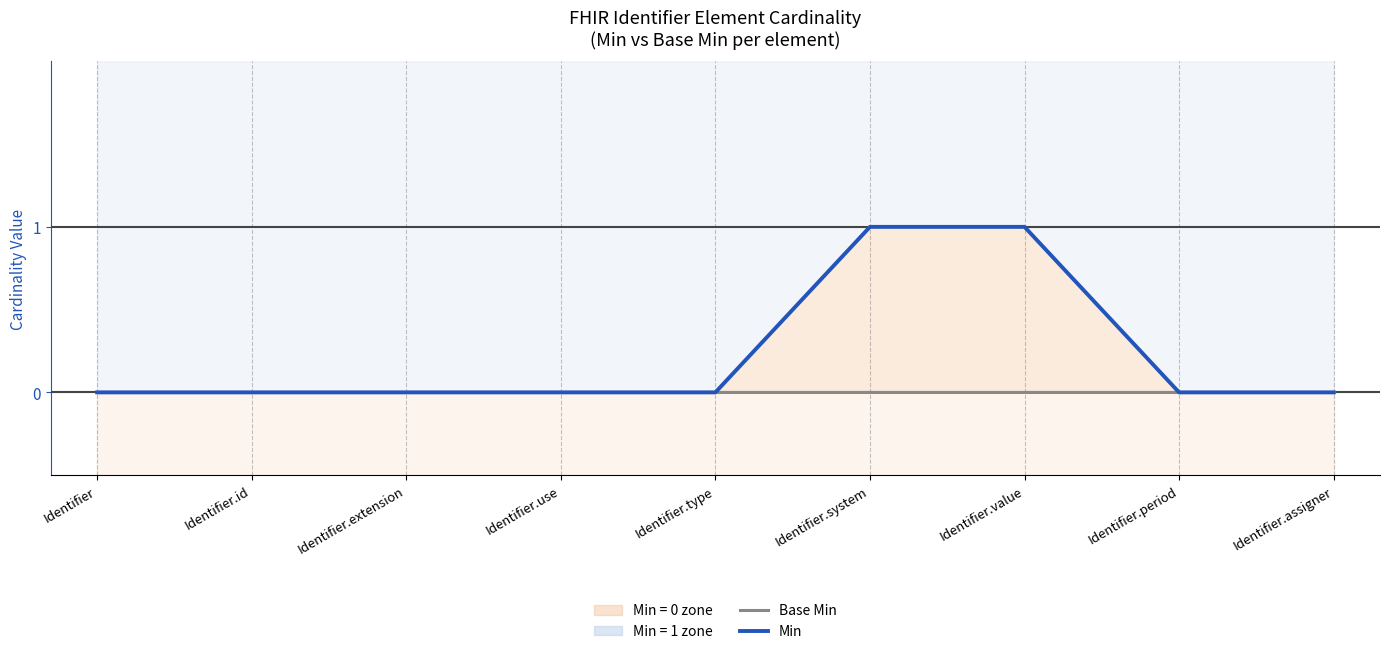

Which series has the largest range (max minus min)?

Min